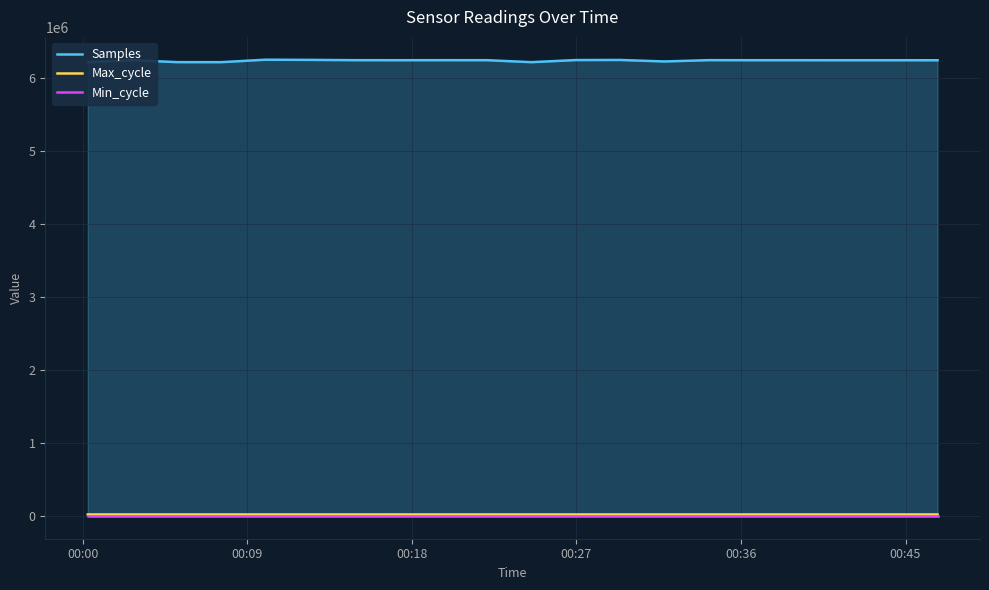

Reading left to right, list all the values displayed in this chart.

Samples: 6219183	6245382	6218718	6218415	6252193	6249660	6245770	6245148	6245739	6245445	6218337	6247232	6248589	6228096	6245976	6245054	6245154	6244870	6244931	6244780
Max_cycle: 19930	19907	19915	19978	19898	19912	19919	20246	19907	20259	19915	19919	19986	19907	19908	19914	19930	19915	19914	19949
Min_cycle: 23	23	23	23	22	22	23	23	23	23	23	23	23	23	23	23	23	23	23	23